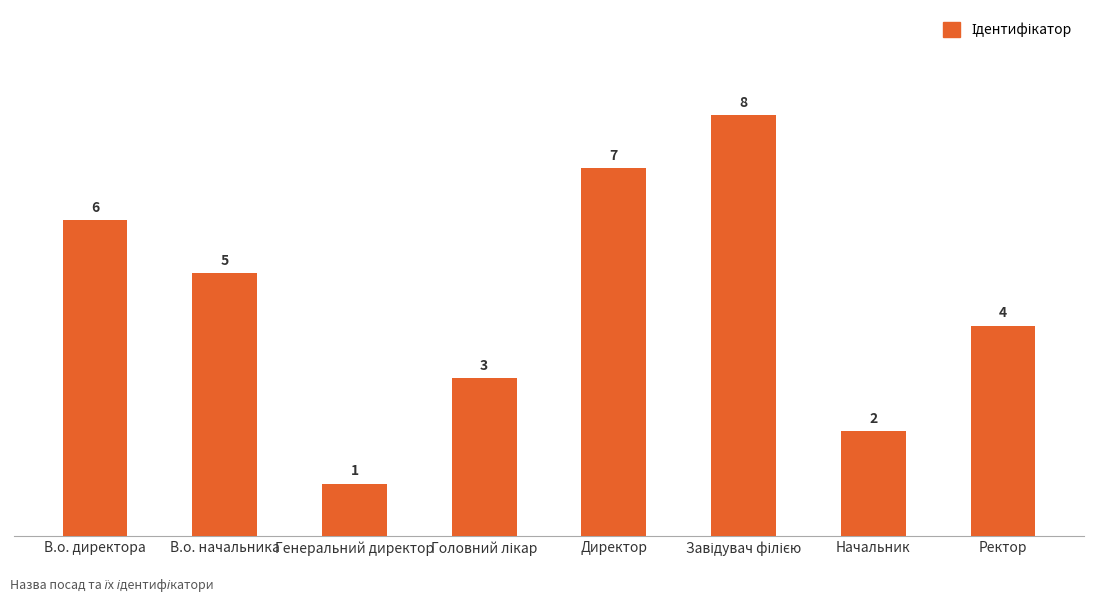

What is the sum of all values?

36